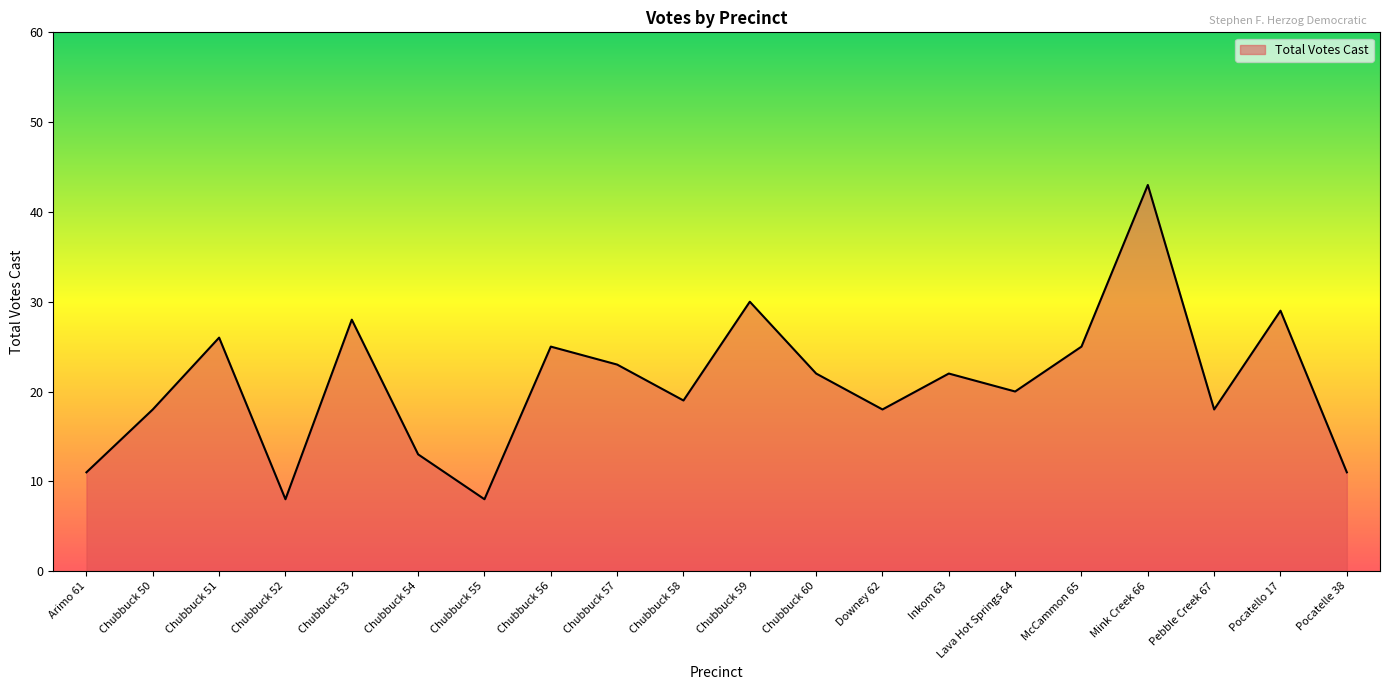

What is the minimum value shown in the chart?

8